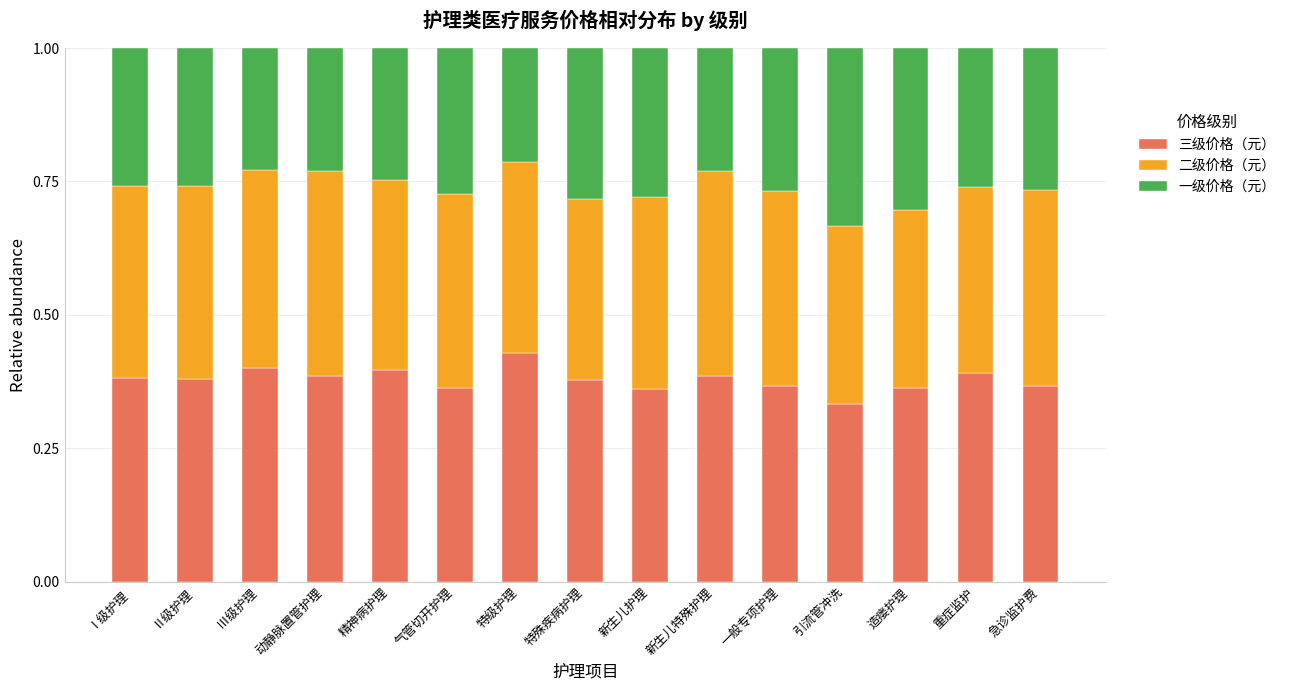

What is the total value across all series at 特级护理?

1.0